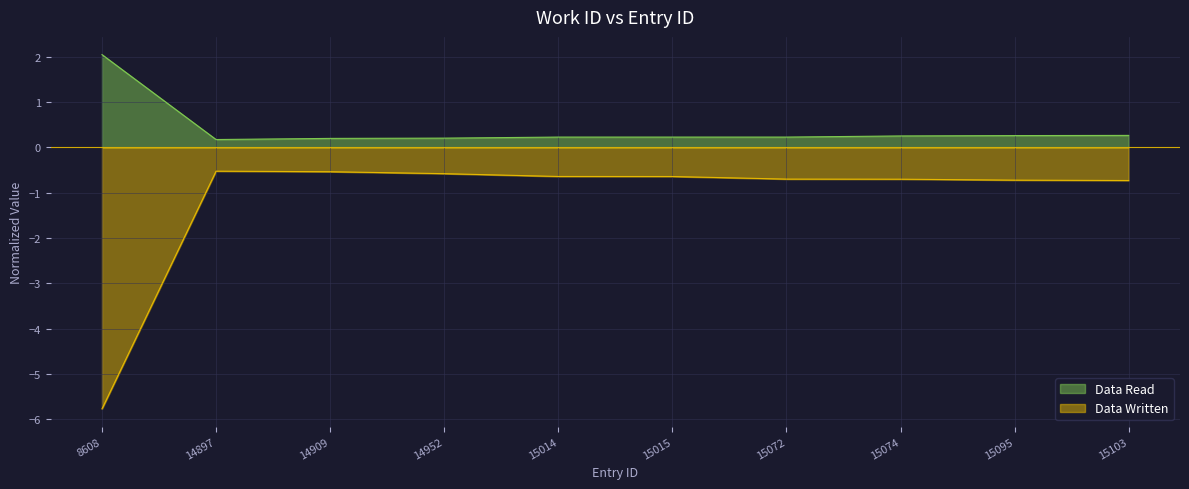

Rank the series at 8608 from lowest to highest value.

Data Written, Data Read